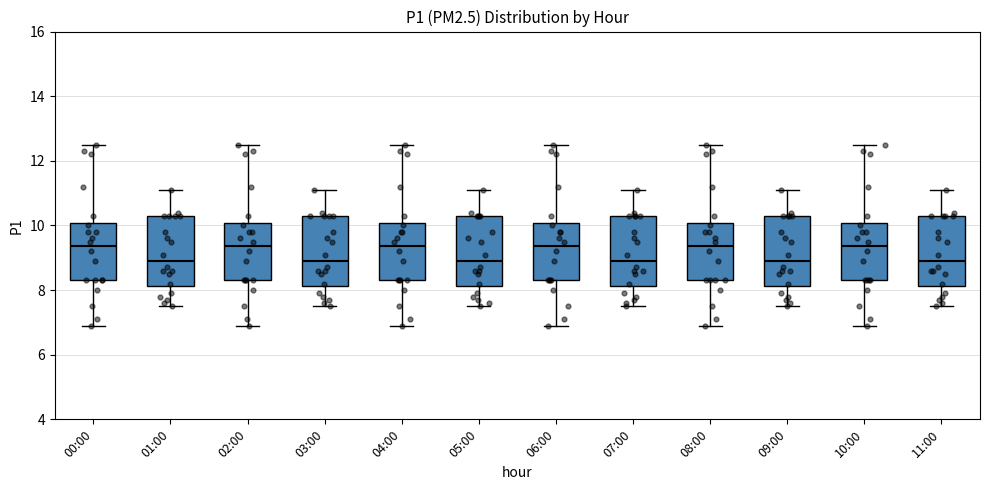

Reading left to right, transcribe this box plot: for each box, give where its median line is, the range the box spans, and where its two whiskers end, as read against the y-axis. The values are not printed on the chart, so give them approximately, as read against the axis.

00:00: median 9.4, box 8.4 to 10.0, whiskers 7.0 to 12.6
01:00: median 9.0, box 8.2 to 10.4, whiskers 7.6 to 11.2
02:00: median 9.4, box 8.4 to 10.0, whiskers 7.0 to 12.6
03:00: median 9.0, box 8.2 to 10.4, whiskers 7.6 to 11.2
04:00: median 9.4, box 8.4 to 10.0, whiskers 7.0 to 12.6
05:00: median 9.0, box 8.2 to 10.4, whiskers 7.6 to 11.2
06:00: median 9.4, box 8.4 to 10.0, whiskers 7.0 to 12.6
07:00: median 9.0, box 8.2 to 10.4, whiskers 7.6 to 11.2
08:00: median 9.4, box 8.4 to 10.0, whiskers 7.0 to 12.6
09:00: median 9.0, box 8.2 to 10.4, whiskers 7.6 to 11.2
10:00: median 9.4, box 8.4 to 10.0, whiskers 7.0 to 12.6
11:00: median 9.0, box 8.2 to 10.4, whiskers 7.6 to 11.2